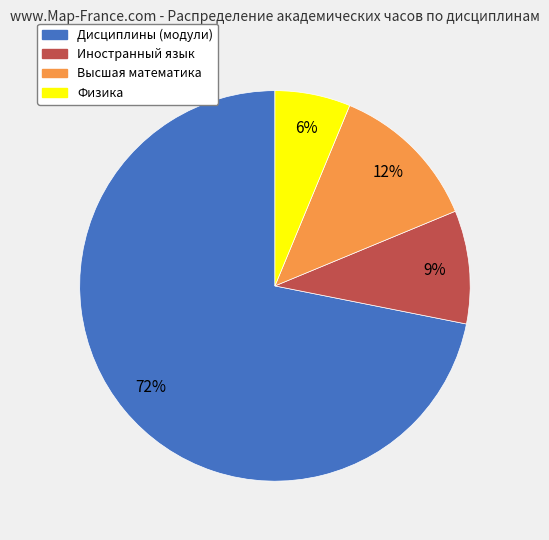

What is the ratio of the value at Физика to the value at Иностранный язык?

0.7